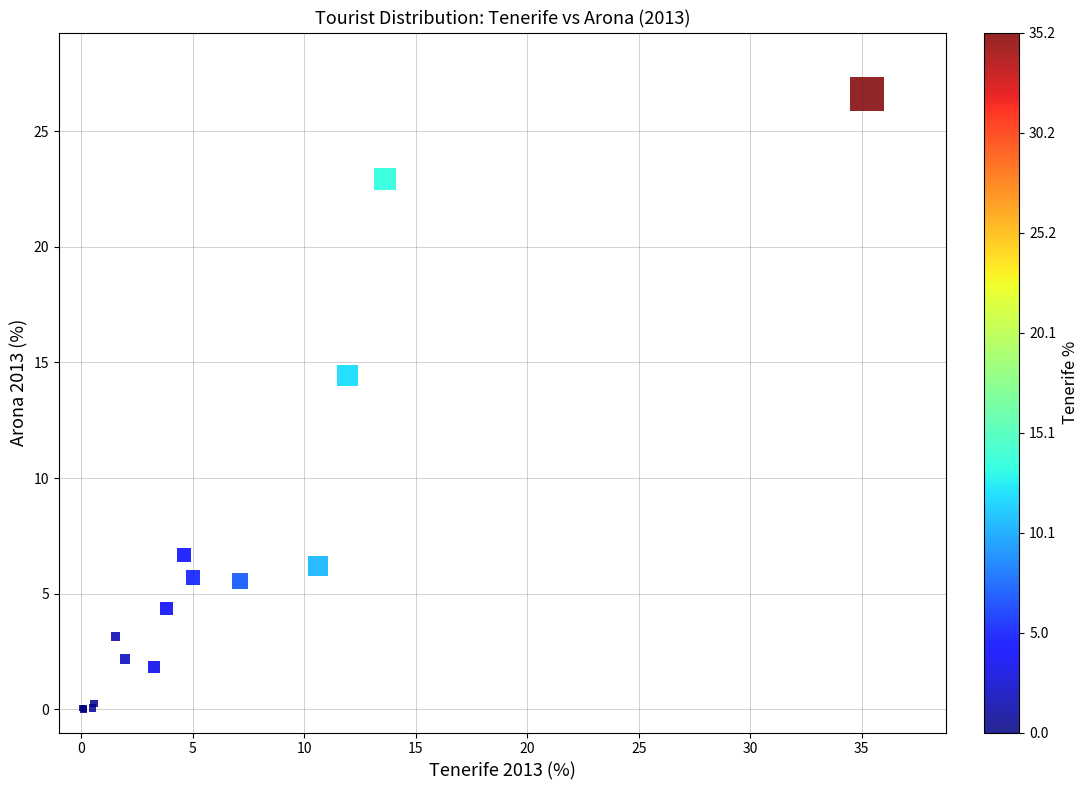

What Y value in the scatter plot is closest to 13?

14.5